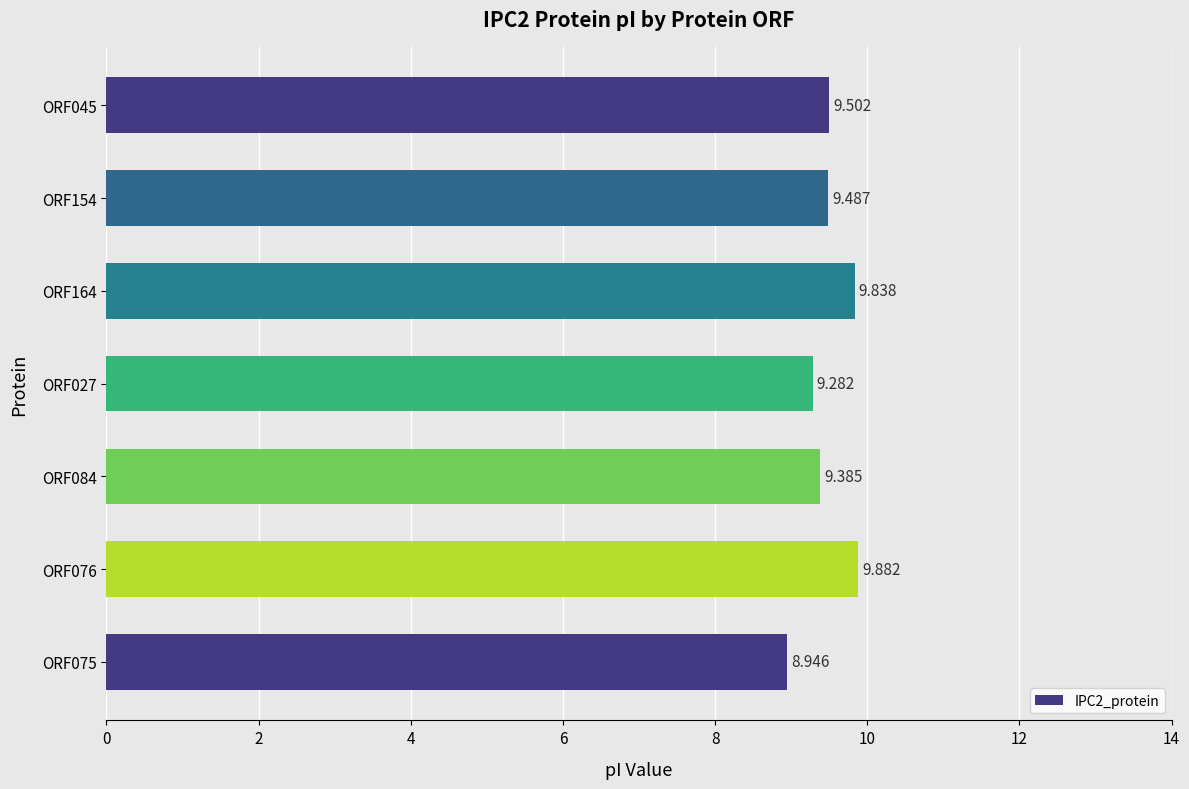

List the labels in order of value, largest first.

ORF076, ORF164, ORF045, ORF154, ORF084, ORF027, ORF075